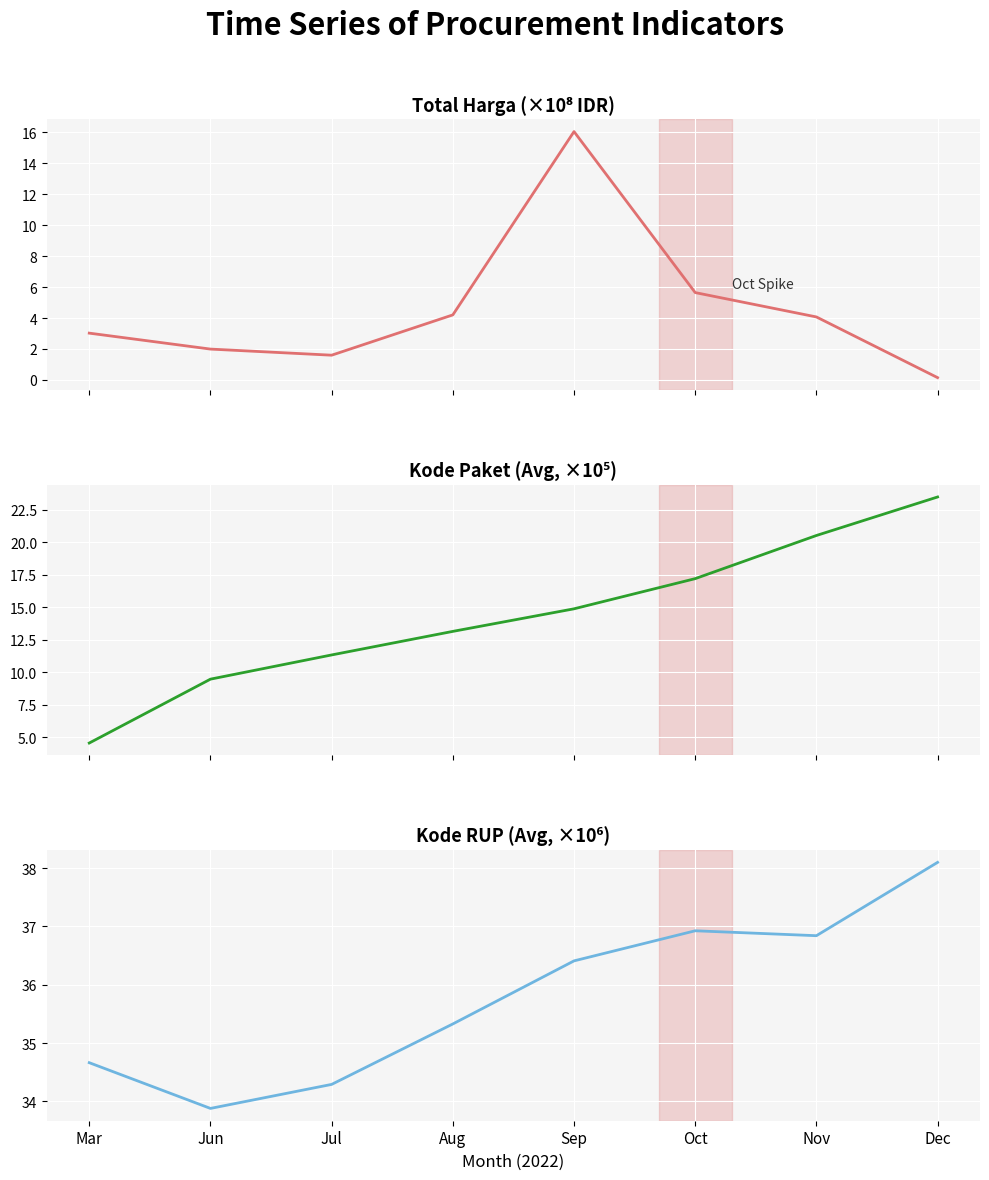

What is the spread (max minus min) of values at Aug?

31.1